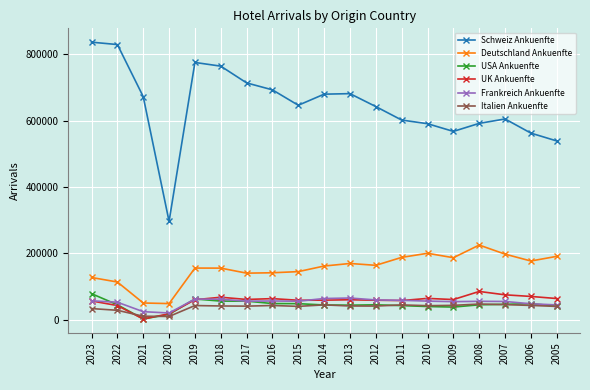

The value of Schweiz Ankuenfte at 2008 is 838106. True or false?

False